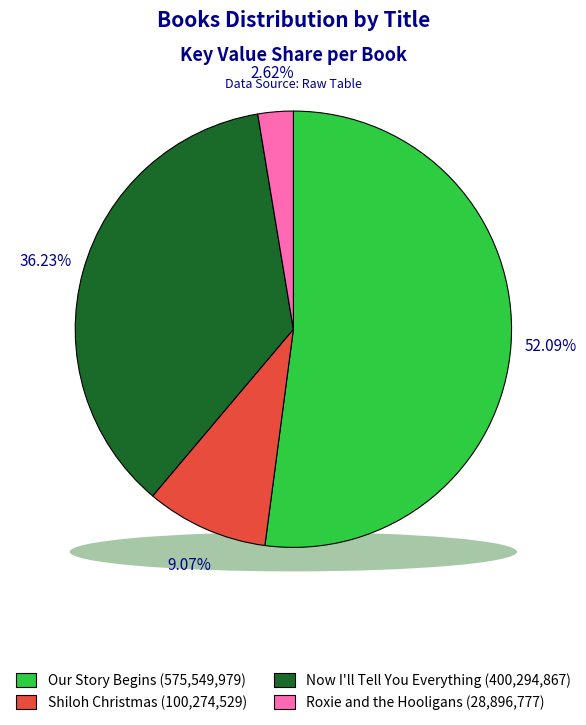

To the nearest percent, what is the difference between the largest and smallest slice percentages?

49%